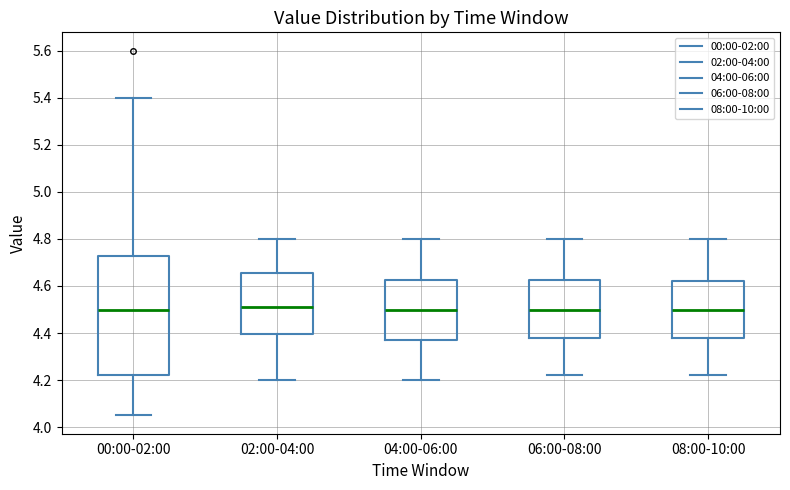

Where is the lower edge of the box for 00:00-02:00 on the y-axis? The values are not printed on the chart, so give them approximately, as read against the axis.

4.22